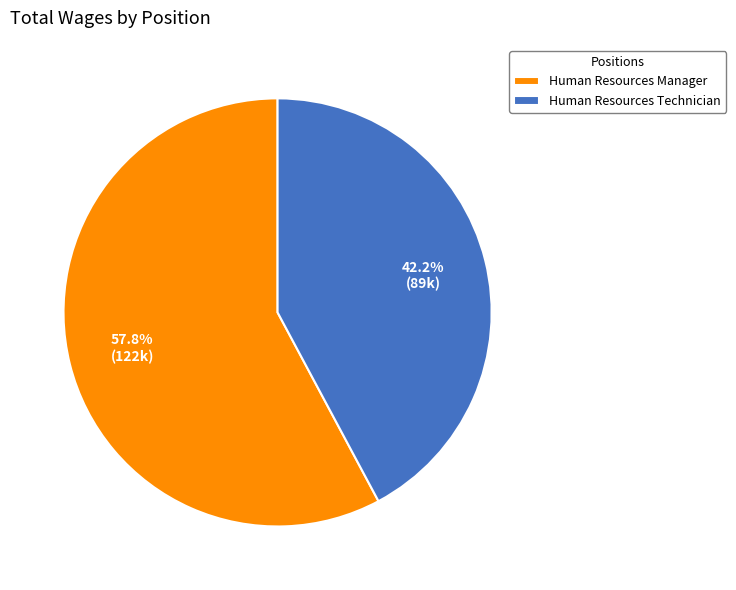

Does Human Resources Manager represent more than half of the total?

Yes